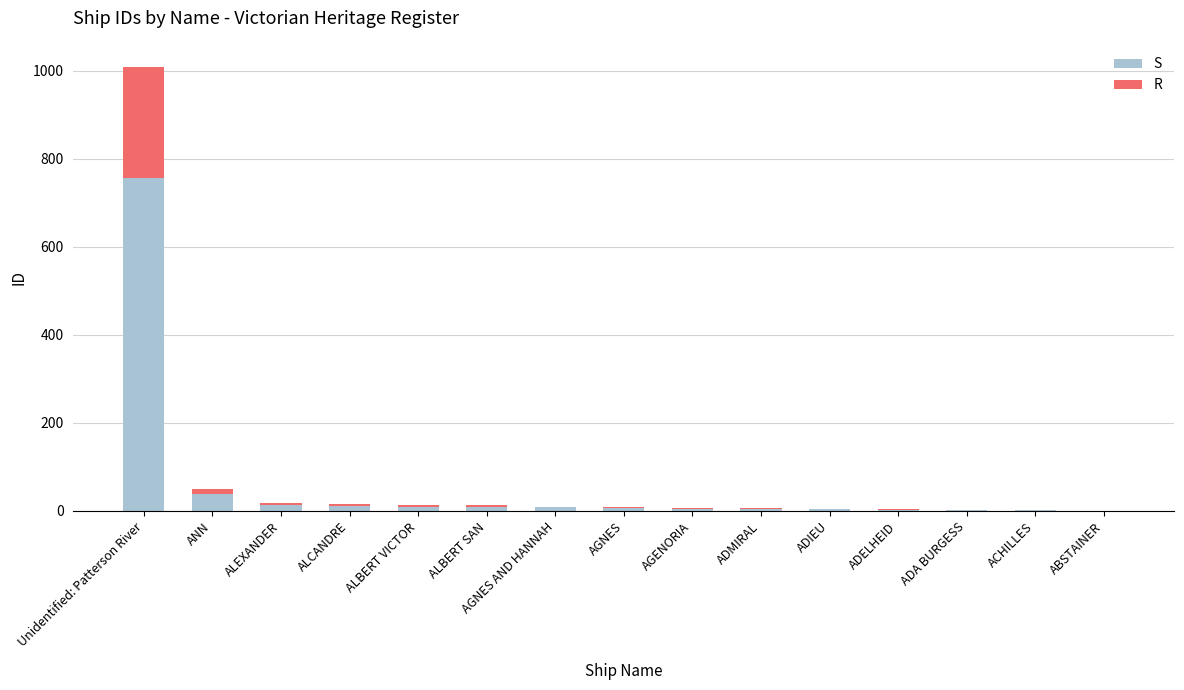

What is the total value across all series at Unidentified: Patterson River?

1009